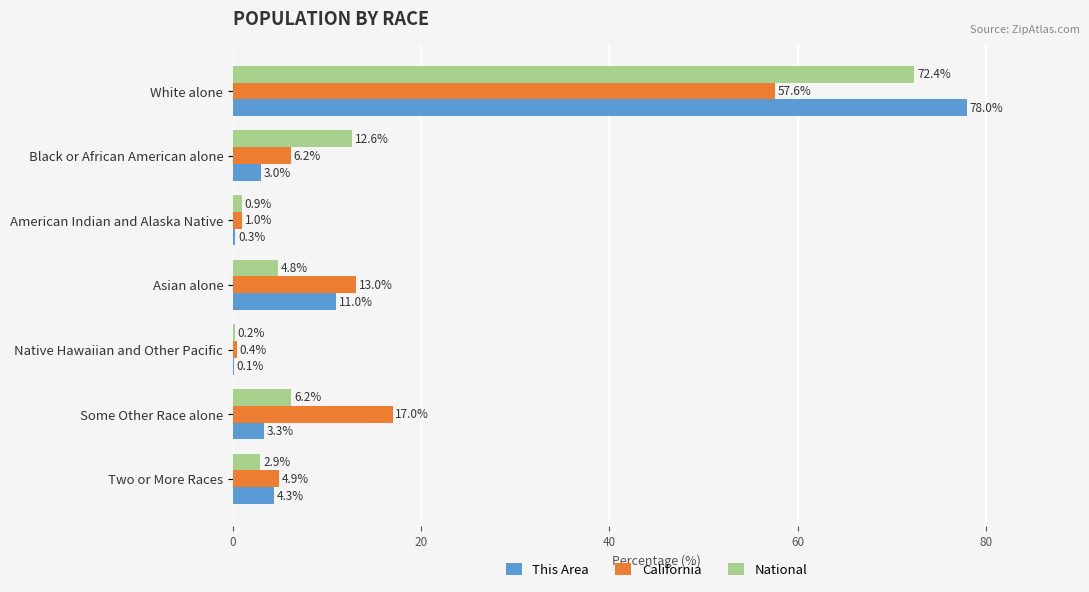

The value of California at Two or More Races is 4.9. True or false?

True